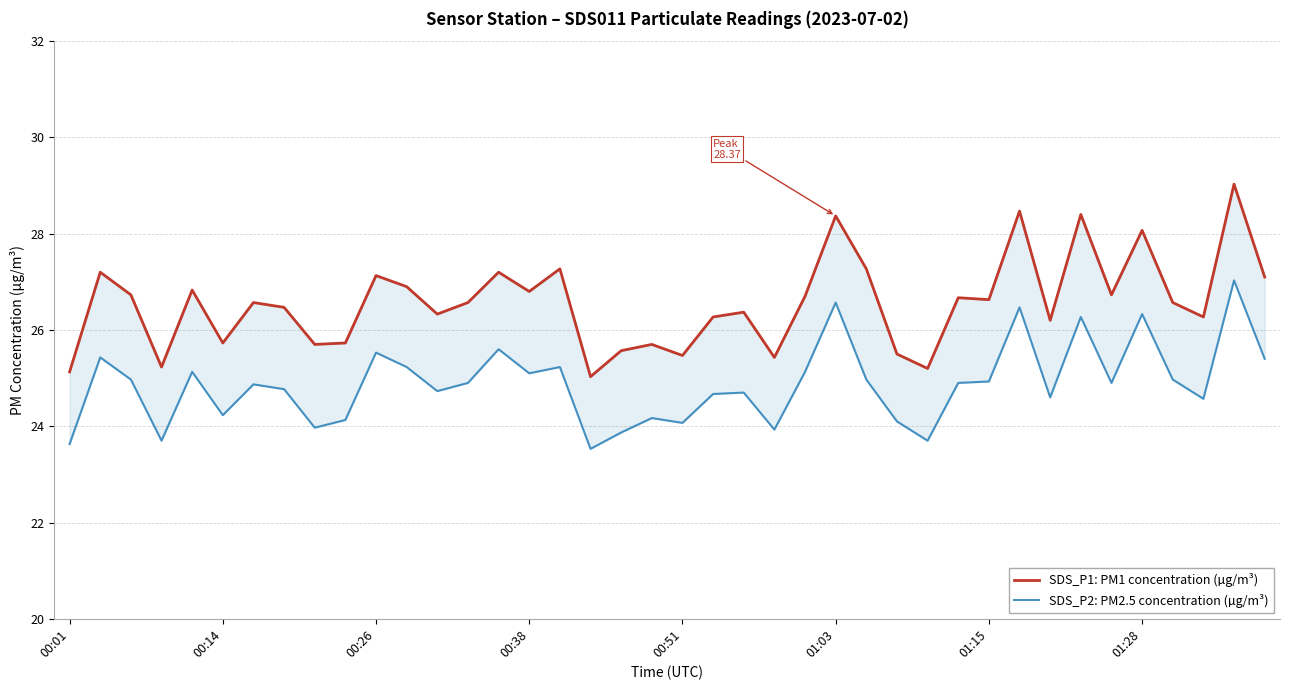

At 01:28, list the series in order from largest to smallest.

SDS_P1: PM1 concentration (µg/m³), SDS_P2: PM2.5 concentration (µg/m³)